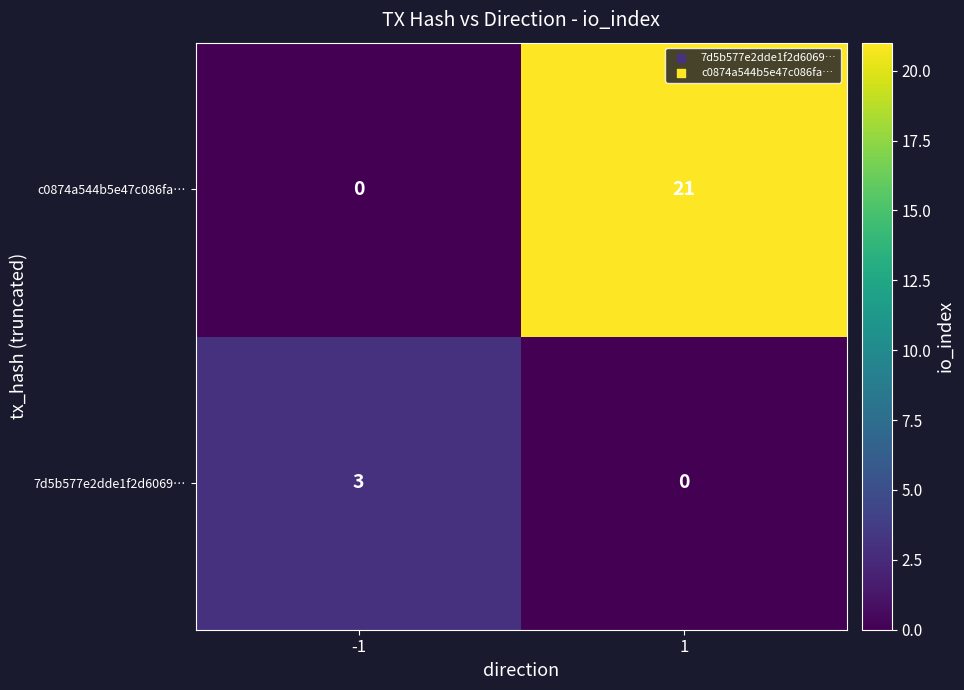

Rank the series by their maximum value, from lowest to highest.

7d5b577e2dde1f2d6069…, c0874a544b5e47c086fa…